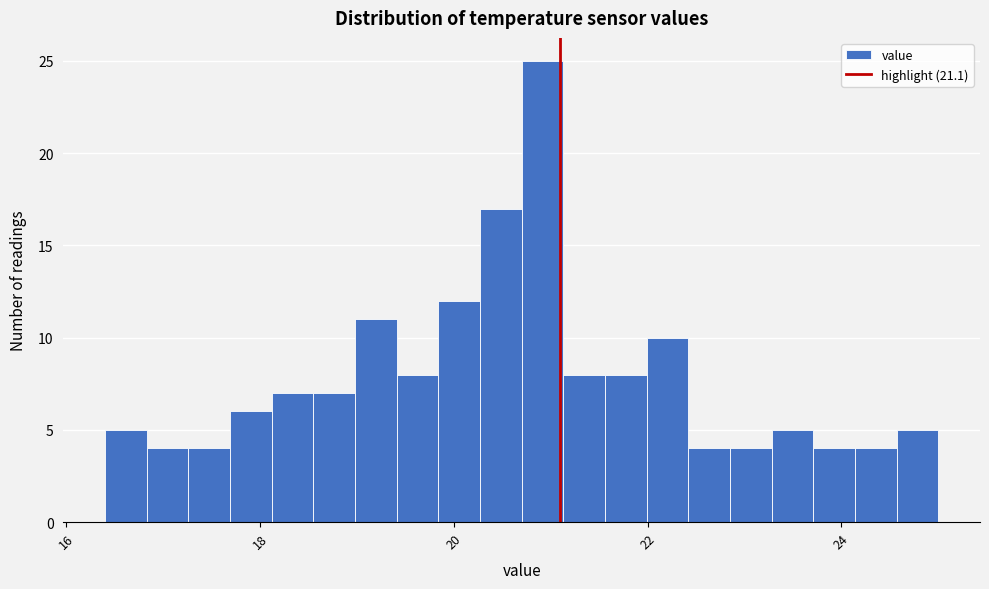

Read against the x-axis, roughly where is the centre of the tallest bar?

21.0